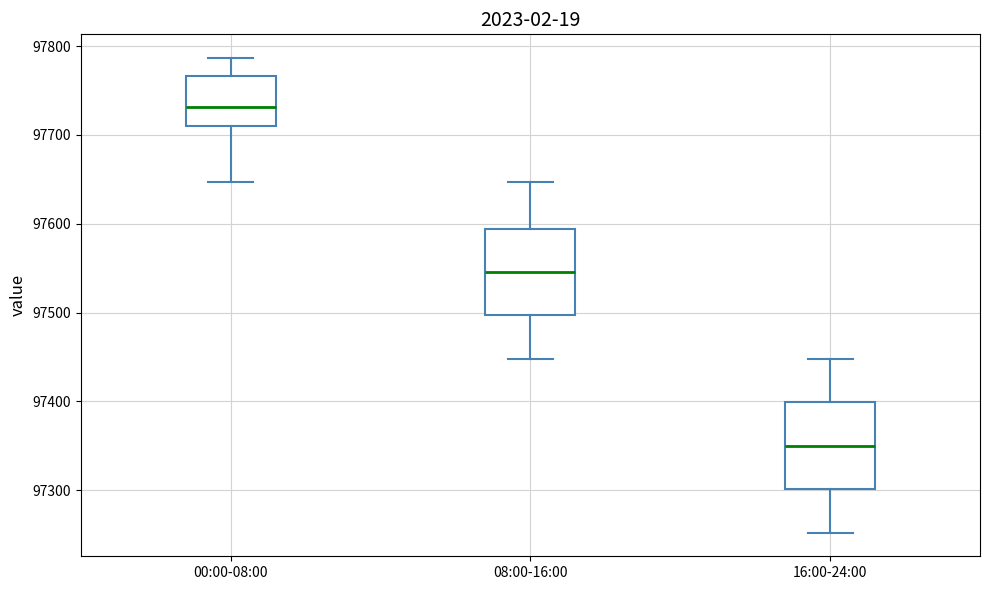

Which box's median line is the highest?

00:00-08:00